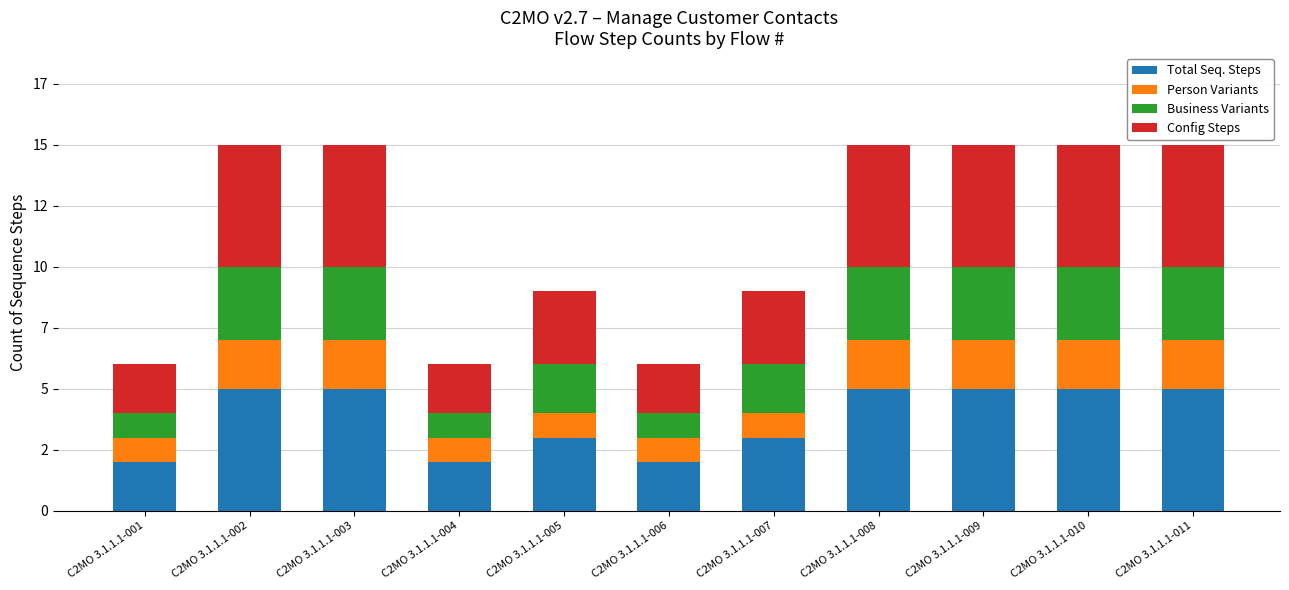

Does the chart contain any negative values?

No